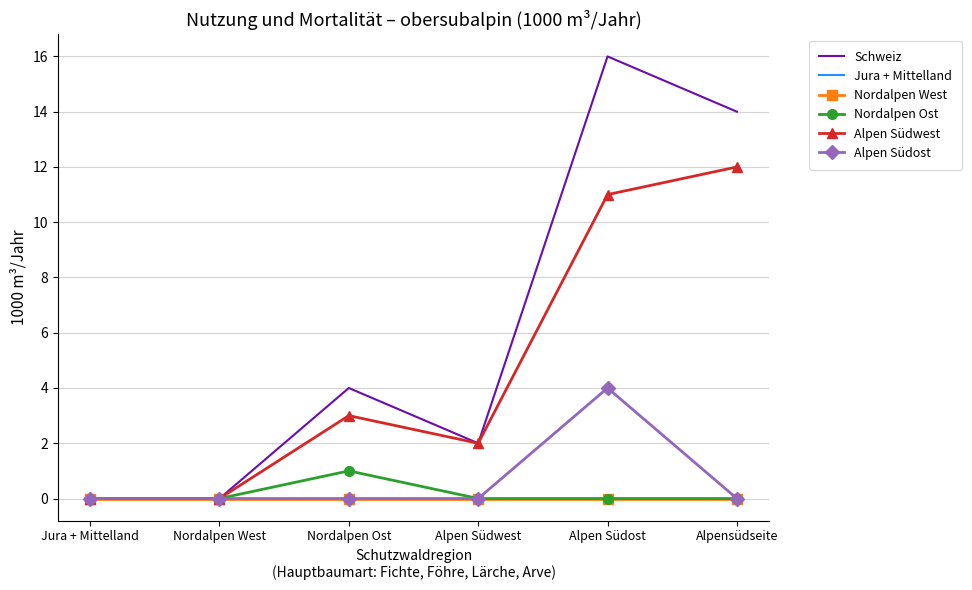

At which category does the chart reach its peak across all series?

Alpen Südost